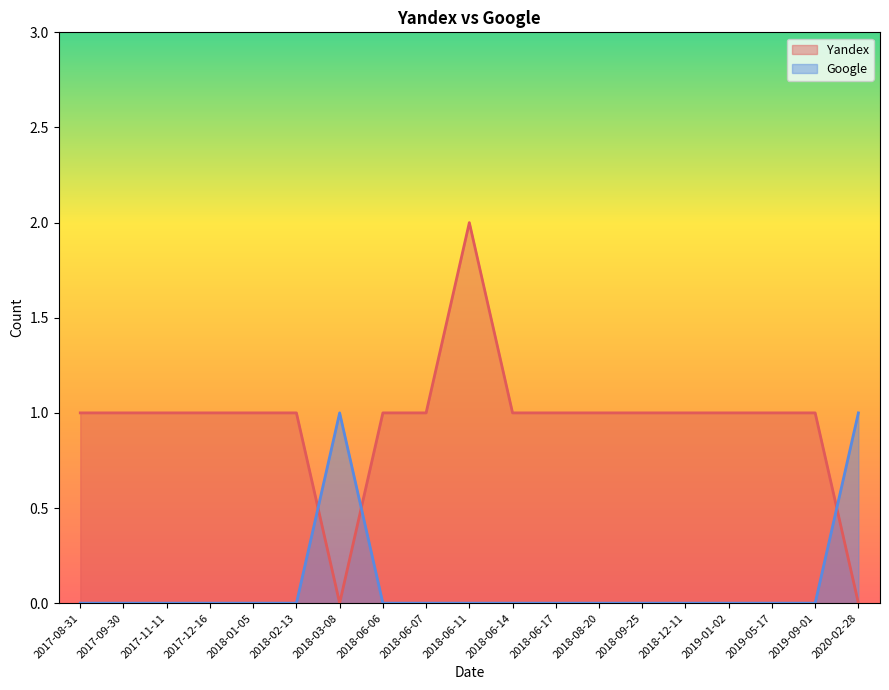

What is the value of the Yandex point at the 15th from the left?

1